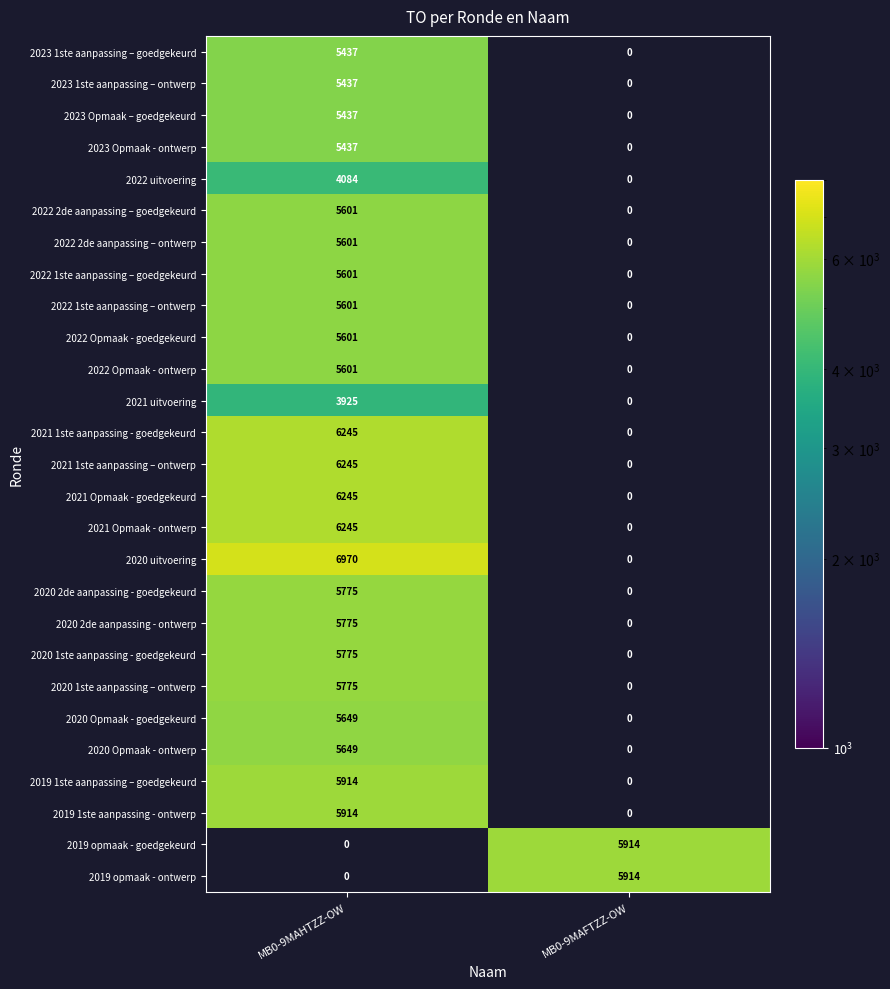

The 2020 2de aanpassing - goedgekeurd series shows 9889 at MB0-9MAHTZZ-OW. True or false?

False